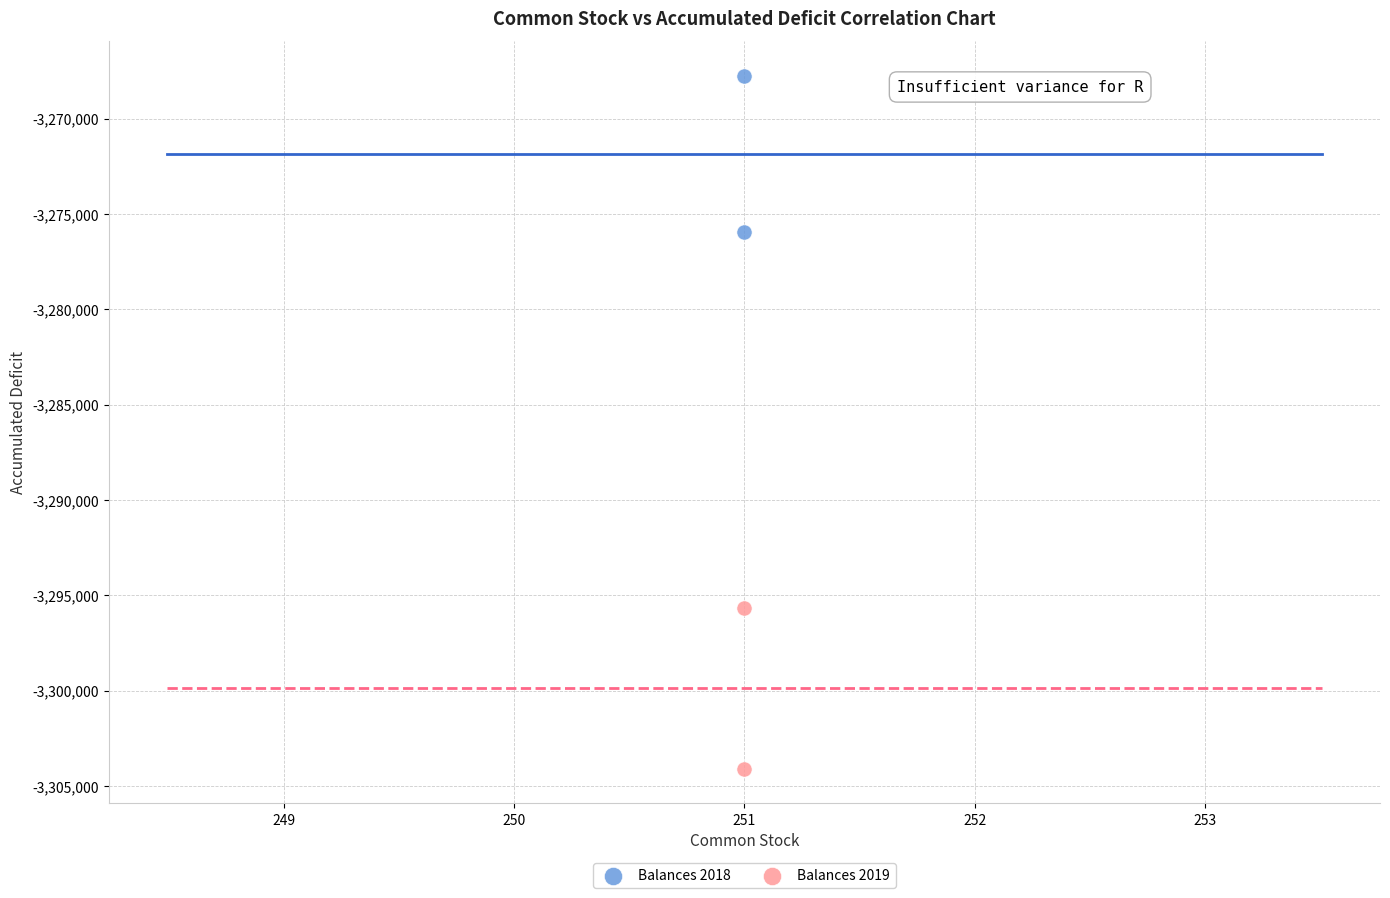

Across all data points, what is the average X value?

251